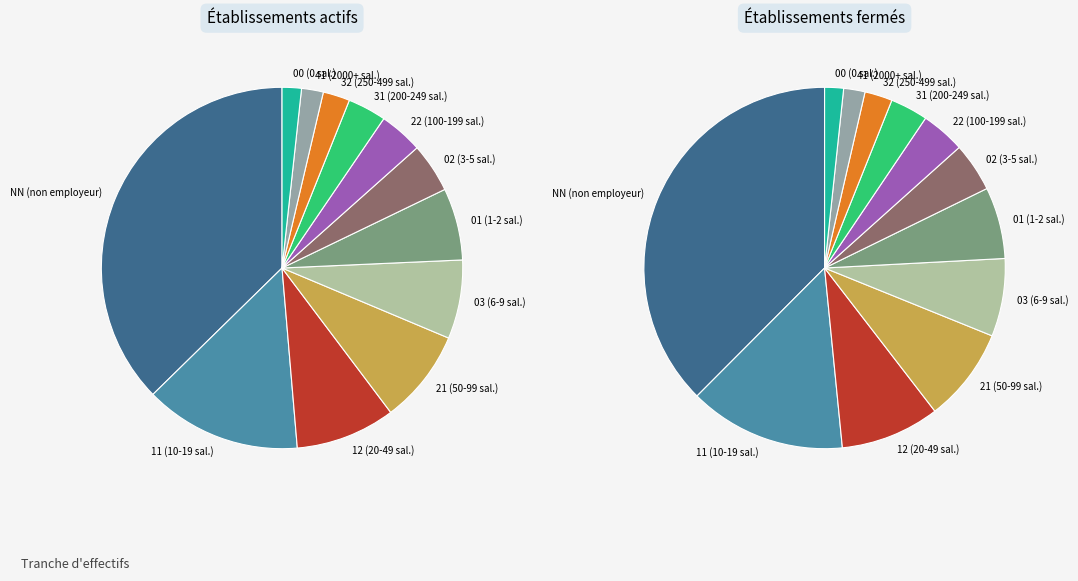

To the nearest percent, what portion does 11 represent?

14%